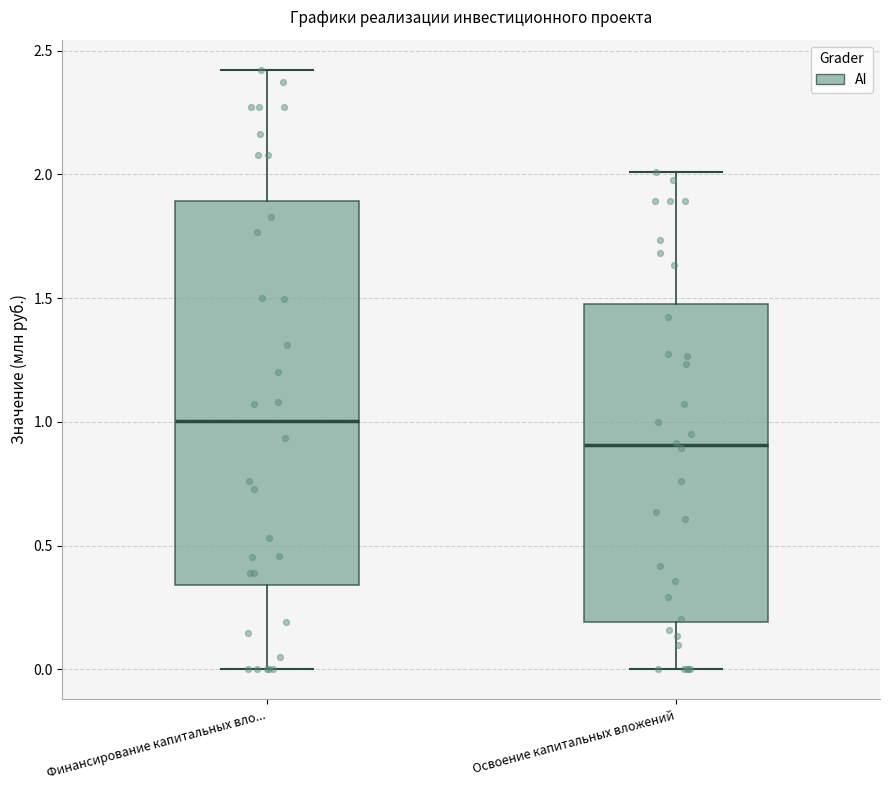

Where does the median line of the box for Освоение капитальных вложений sit on the y-axis? The values are not printed on the chart, so give them approximately, as read against the axis.

0.90